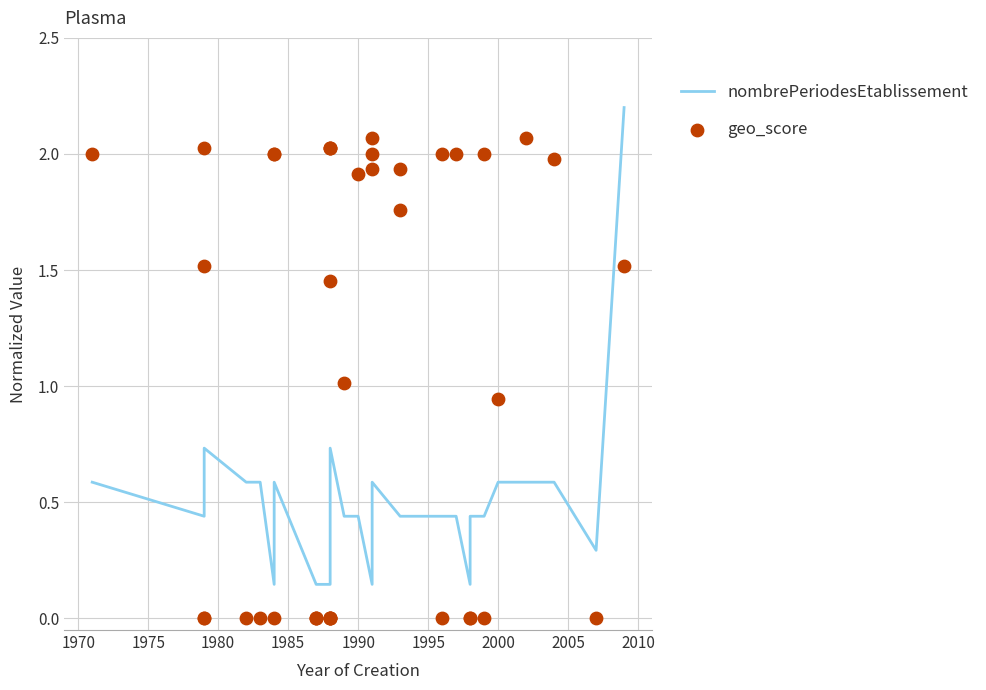

Is the value of geo_score at 2010 greater than the value of nombrePeriodesEtablissement at 11?

Yes